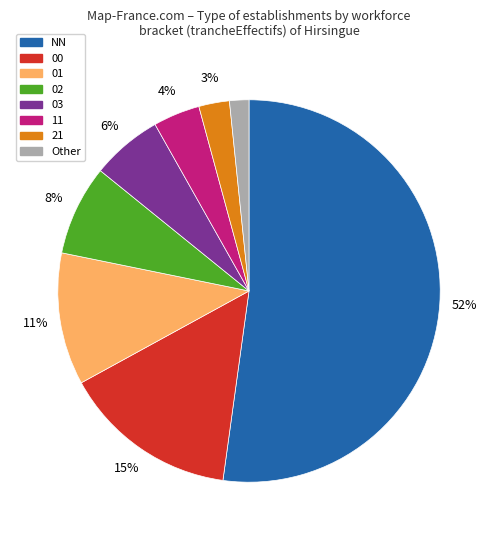

To the nearest percent, what is the average slice percentage?

12%